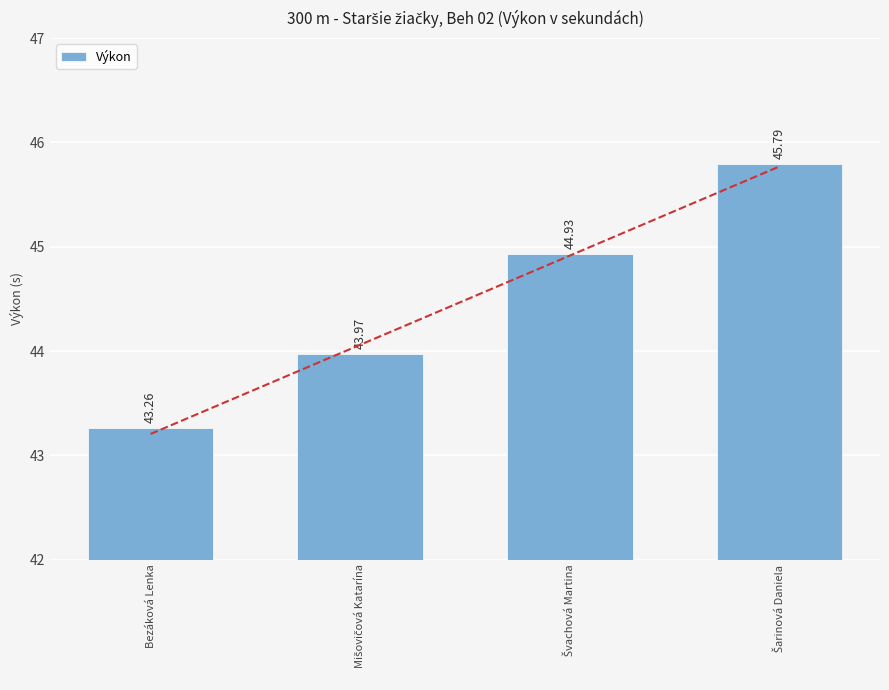

At which category does the chart reach its minimum across all series?

Bezáková Lenka